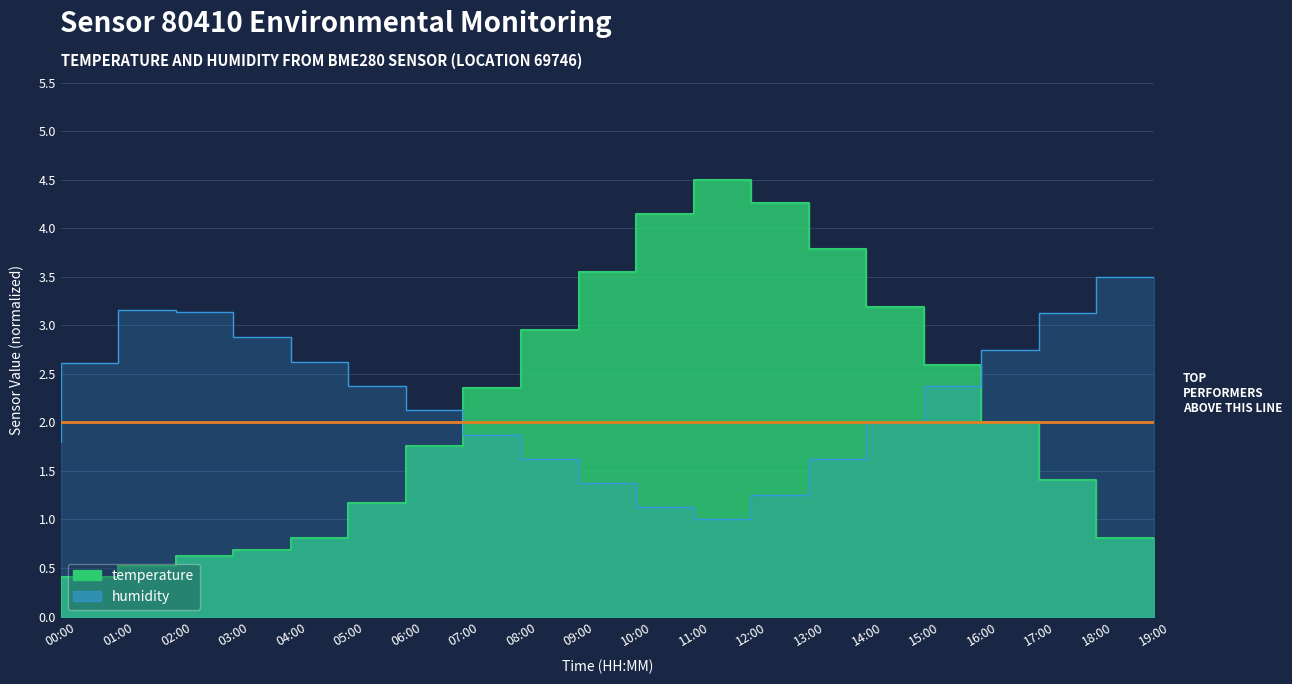

Where is temperature nearest to the value 2?

17:00